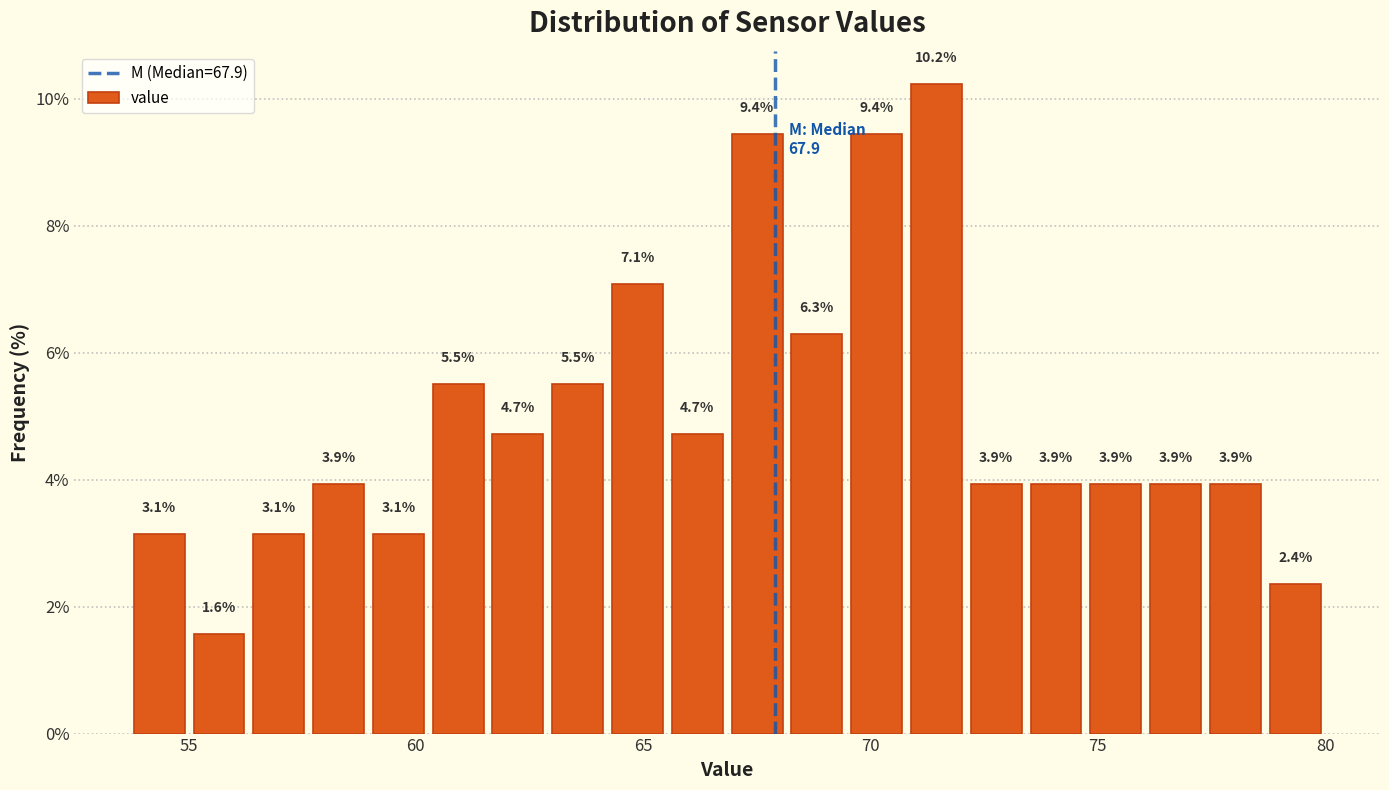

Read against the x-axis, roughly where is the centre of the tallest bar?

71.5